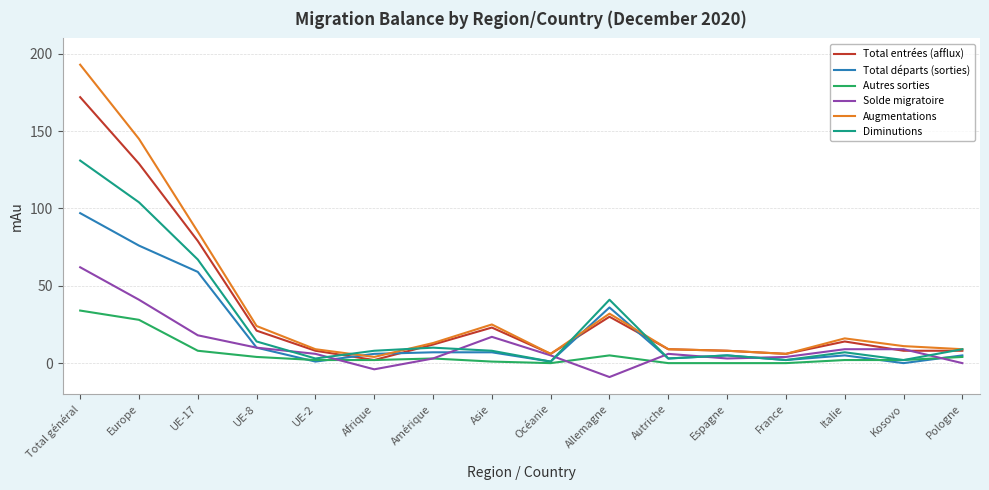

At which label does Total départs (sorties) first exceed 6?

Total général